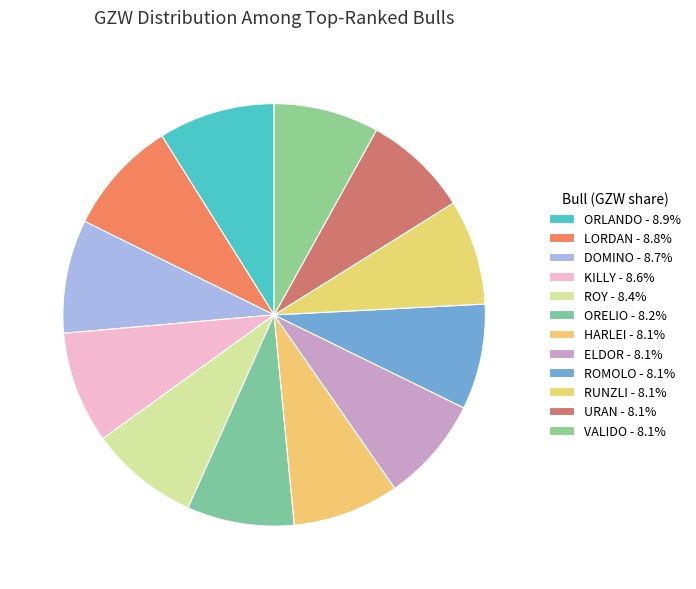

To the nearest percent, what percentage of the pie is ROMOLO?

8%